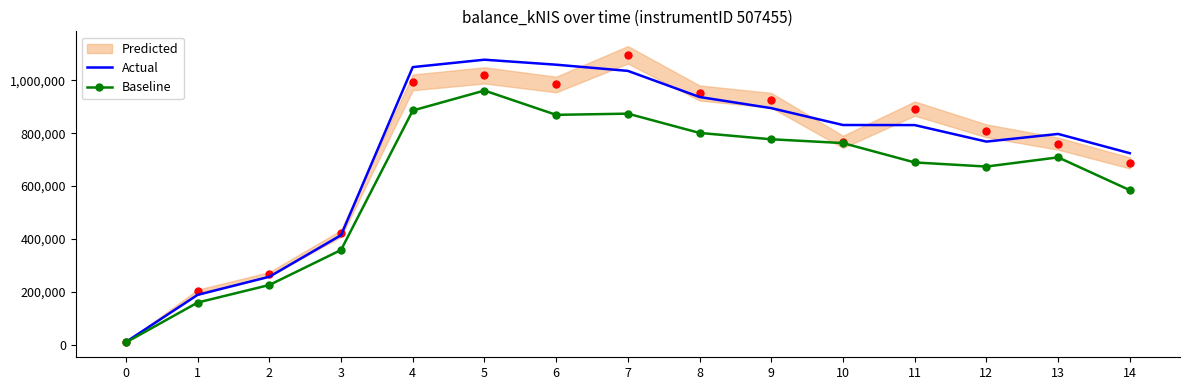

Where is the first local minimum for Actual?

12